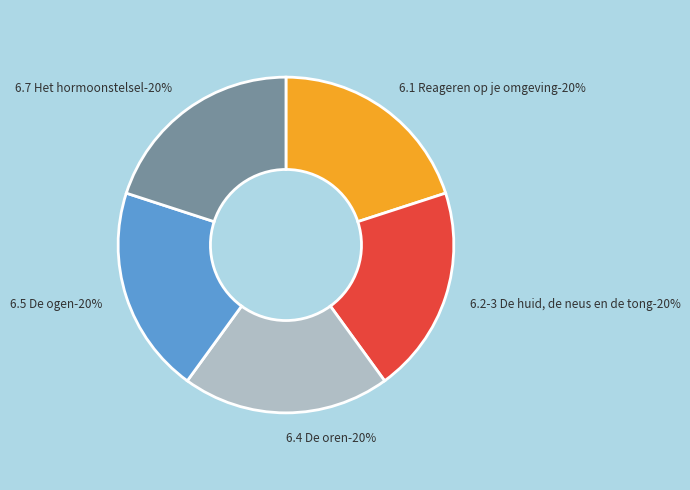

Rank the categories by value from highest to lowest.

6.7 Het hormoonstelsel, 6.5 De ogen, 6.4 De oren, 6.2-3 De huid, de neus en de tong, 6.1 Reageren op je omgeving